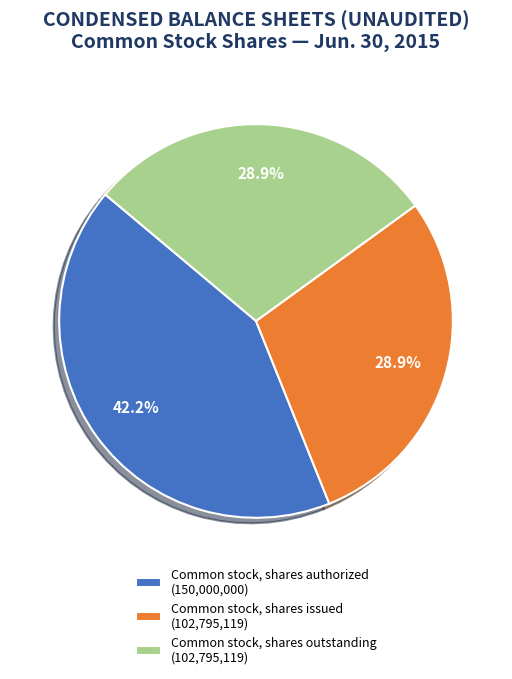

To the nearest percent, what portion does Common stock, shares authorized represent?

42%